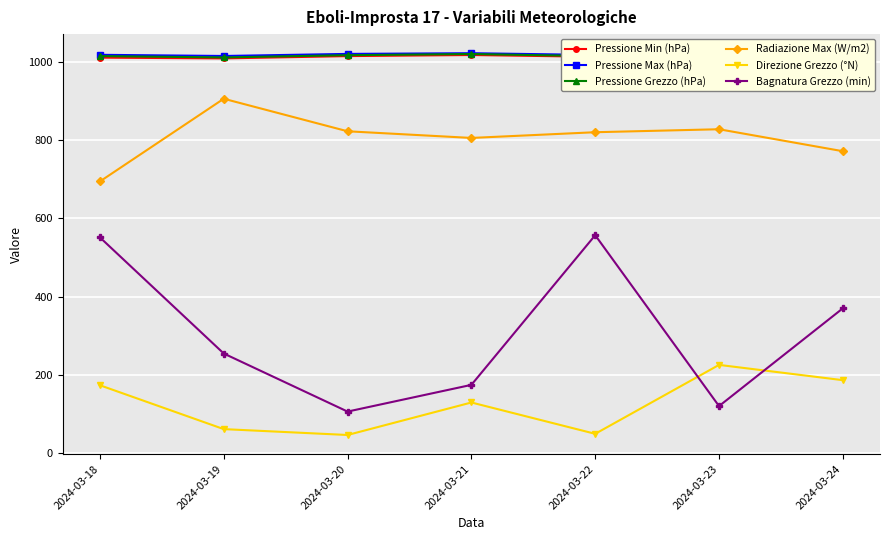

True or false: Bagnatura Grezzo (min) has more than 1 interior local peaks.

False